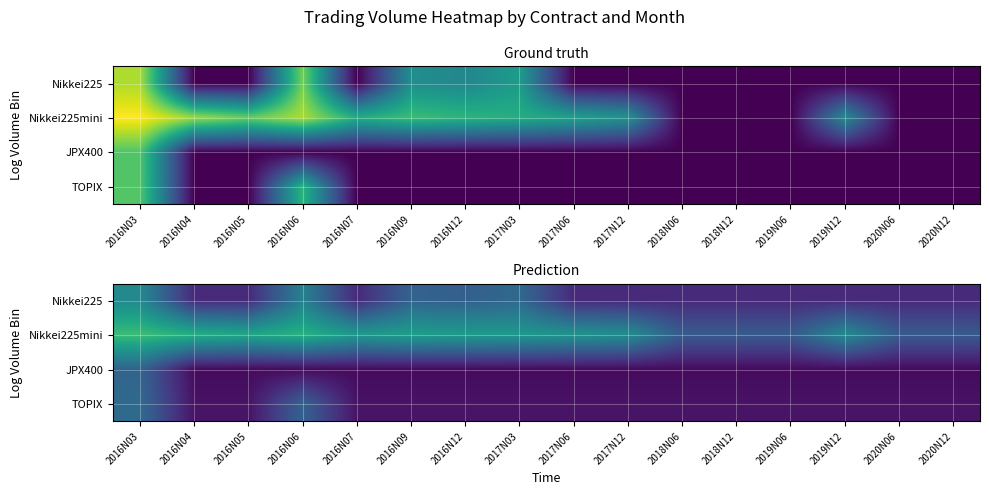

At how many categories does at least one series exceed 3?

16